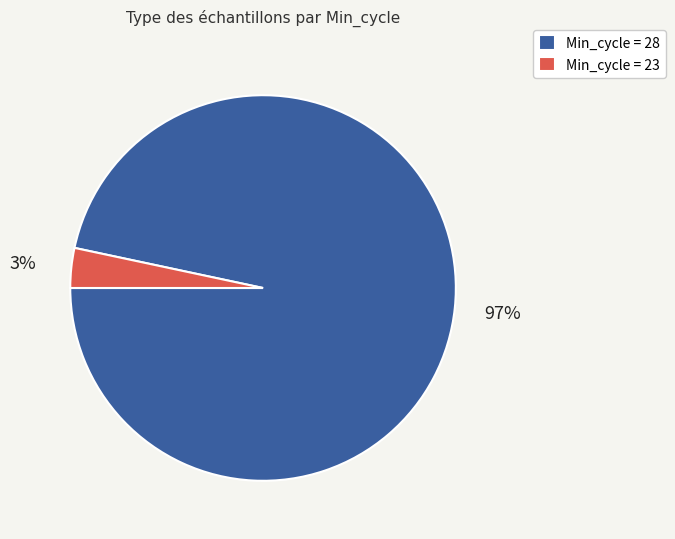

Combined, do Min_cycle = 23 and Min_cycle = 28 account for over 50%?

Yes